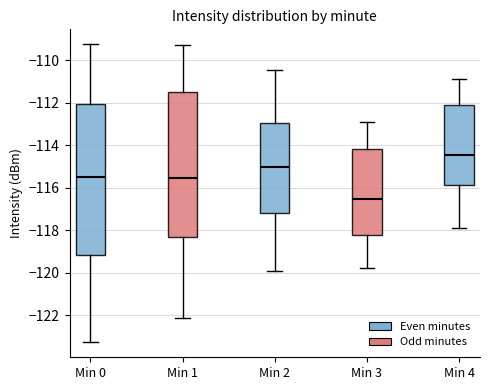

Where is the upper edge of the box for Min 3 on the y-axis? The values are not printed on the chart, so give them approximately, as read against the axis.

-114.2